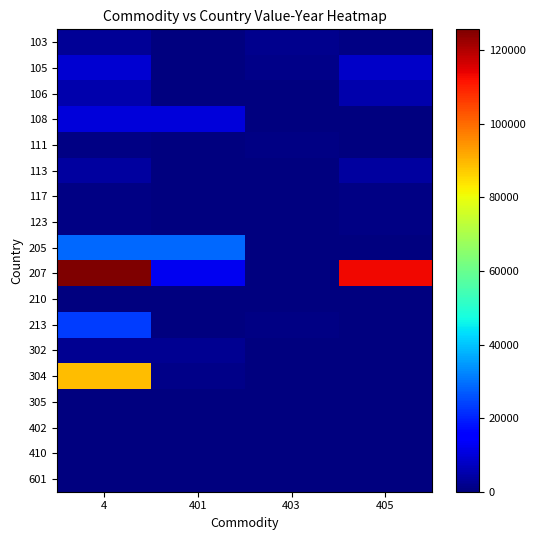

Reading left to right, extract all data points from this chart.

103: 4=2847	401=380	403=1741	405=726
105: 4=9187	401=0	403=1185	405=8002
106: 4=5207	401=0	403=0	405=5207
108: 4=10124	401=10124	403=0	405=0
111: 4=507	401=0	403=507	405=0
113: 4=3756	401=0	403=0	405=3756
117: 4=508	401=0	403=0	405=508
123: 4=514	401=0	403=0	405=514
205: 4=28864	401=28864	403=0	405=0
207: 4=125644	401=12710	403=0	405=112934
210: 4=436	401=0	403=0	405=436
213: 4=23139	401=0	403=867	405=0
302: 4=1977	401=1977	403=0	405=0
304: 4=89090	401=1393	403=0	405=0
305: 4=384	401=384	403=0	405=0
402: 4=330	401=330	403=0	405=0
410: 4=310	401=0	403=310	405=0
601: 4=350	401=350	403=0	405=0